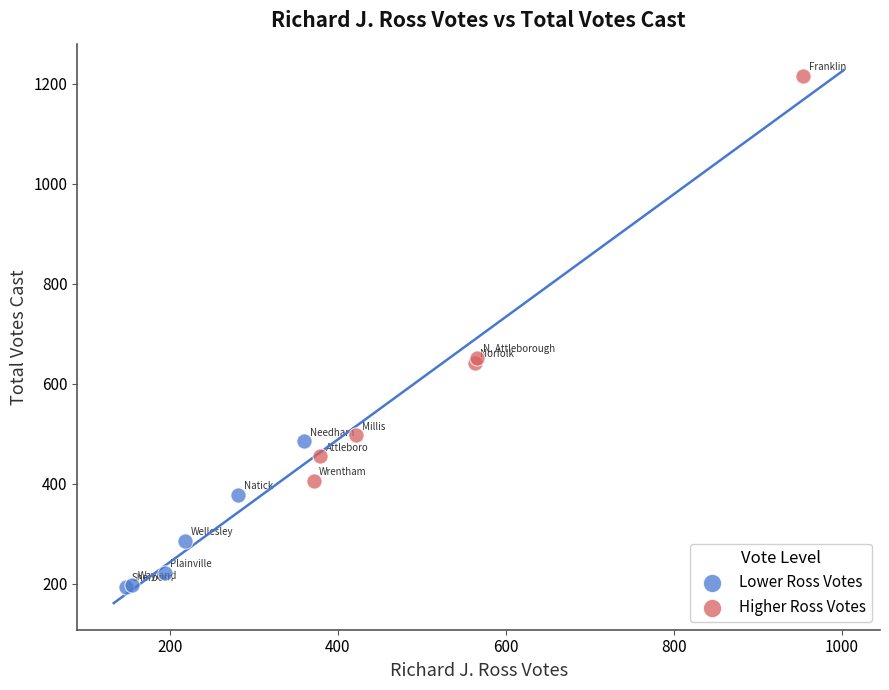

What are all the series names shown in the legend?

Lower Ross Votes, Higher Ross Votes